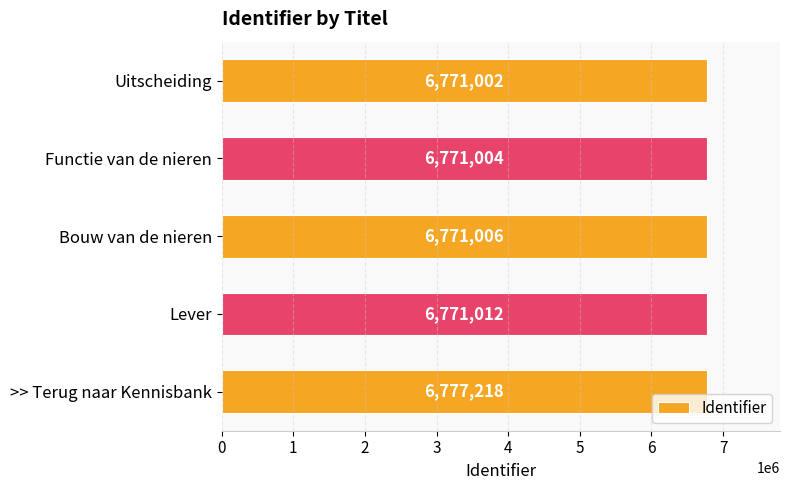

Between Lever and Functie van de nieren, which is larger?

Lever